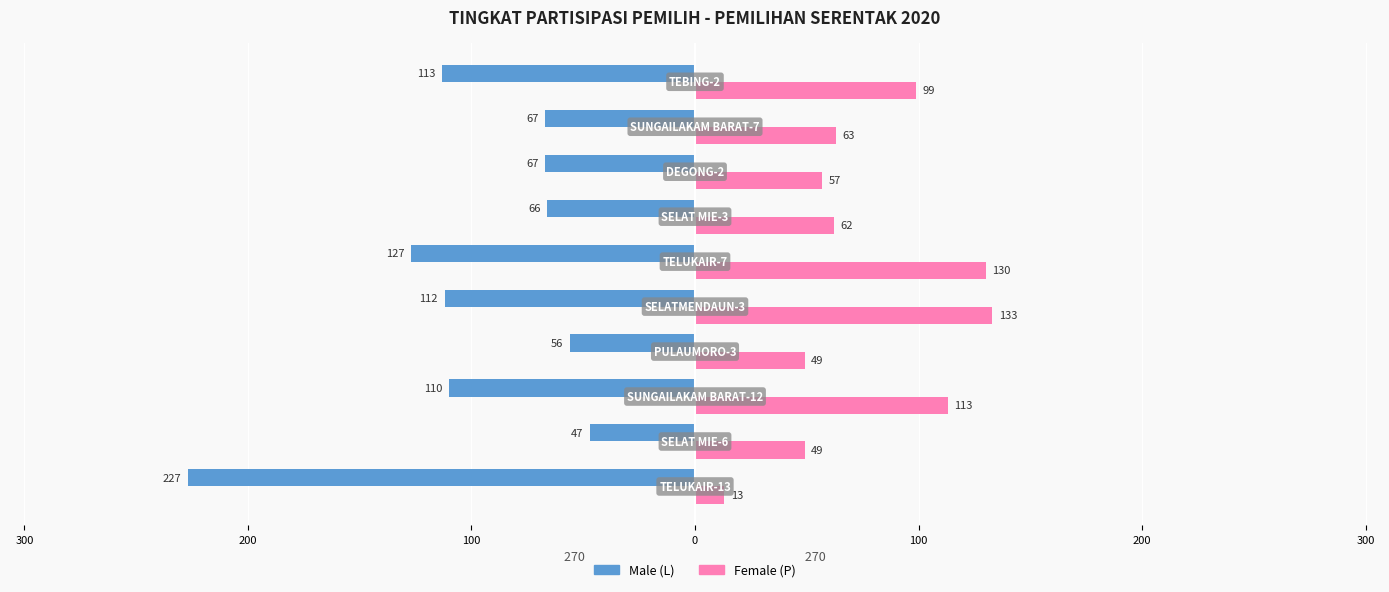

What is the difference between the second highest and second lowest values in the Male (L) series?

71